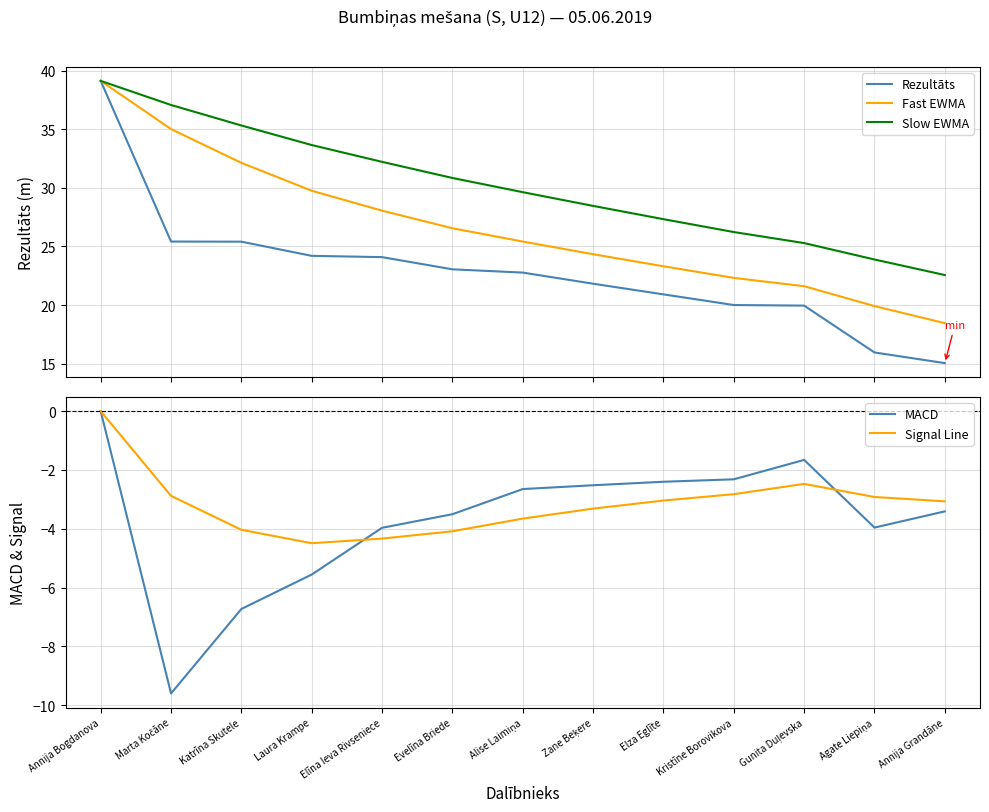

Reading left to right, extract all data points from this chart.

Rezultāts: Annija Bogdanova=39.1	Marta Kočāne=25.4	Katrīna Skutele=25.4	Laura Krampe=24.2	Elīna Ieva Rivseniece=24.1	Evelīna Briede=23.1	Alise Laimiņa=22.8	Zane Beķere=21.8	Elza Eglīte=20.9	Kristīne Borovikova=20.0	Gunita Duļevska=19.9	Agate Liepiņa=15.9	Annija Grandāne=15.0
Fast EWMA: Annija Bogdanova=39.1	Marta Kočāne=35.0	Katrīna Skutele=32.1	Laura Krampe=29.8	Elīna Ieva Rivseniece=28.1	Evelīna Briede=26.6	Alise Laimiņa=25.4	Zane Beķere=24.3	Elza Eglīte=23.3	Kristīne Borovikova=22.3	Gunita Duļevska=21.6	Agate Liepiņa=19.9	Annija Grandāne=18.4
Slow EWMA: Annija Bogdanova=39.1	Marta Kočāne=37.1	Katrīna Skutele=35.3	Laura Krampe=33.7	Elīna Ieva Rivseniece=32.2	Evelīna Briede=30.8	Alise Laimiņa=29.6	Zane Beķere=28.5	Elza Eglīte=27.3	Kristīne Borovikova=26.2	Gunita Duļevska=25.3	Agate Liepiņa=23.9	Annija Grandāne=22.6
MACD: Annija Bogdanova=0.0	Marta Kočāne=-9.6	Katrīna Skutele=-6.7	Laura Krampe=-5.6	Elīna Ieva Rivseniece=-4.0	Evelīna Briede=-3.5	Alise Laimiņa=-2.6	Zane Beķere=-2.5	Elza Eglīte=-2.4	Kristīne Borovikova=-2.3	Gunita Duļevska=-1.7	Agate Liepiņa=-4.0	Annija Grandāne=-3.4
Signal Line: Annija Bogdanova=0.0	Marta Kočāne=-2.9	Katrīna Skutele=-4.0	Laura Krampe=-4.5	Elīna Ieva Rivseniece=-4.3	Evelīna Briede=-4.1	Alise Laimiņa=-3.7	Zane Beķere=-3.3	Elza Eglīte=-3.0	Kristīne Borovikova=-2.8	Gunita Duļevska=-2.5	Agate Liepiņa=-2.9	Annija Grandāne=-3.1